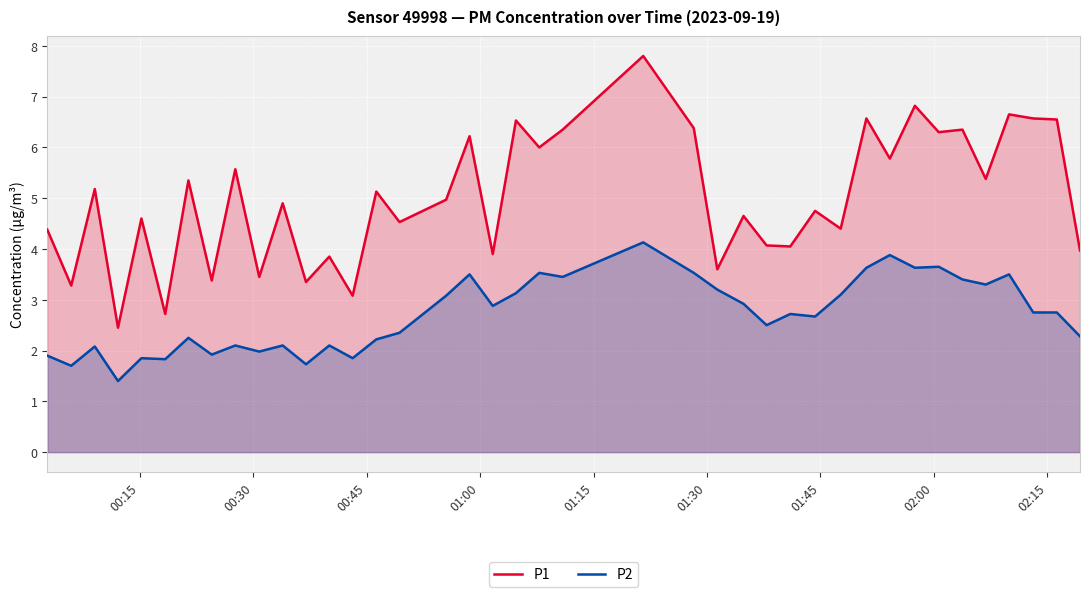

Does the chart display data point markers on the line(s)?

No